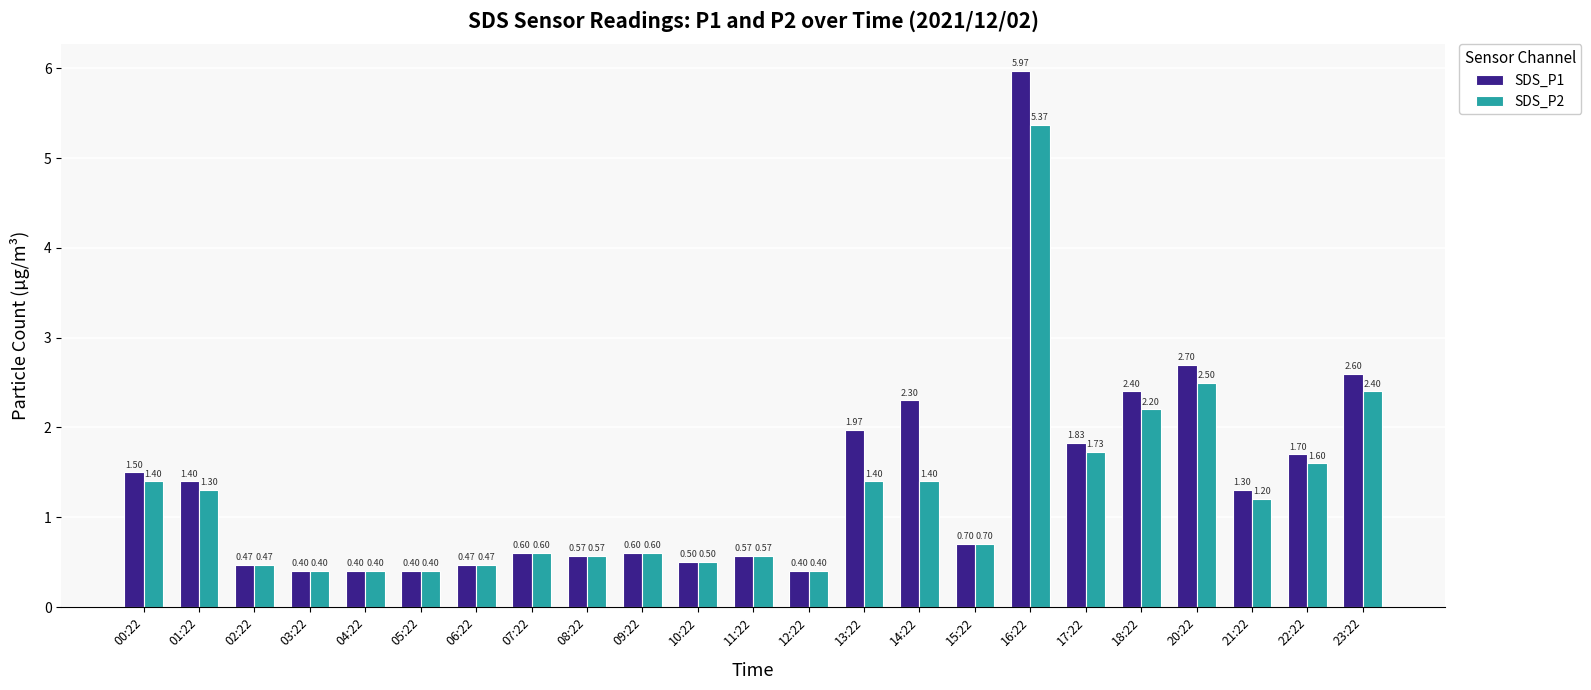

Rank the series by their maximum value, from highest to lowest.

SDS_P1, SDS_P2